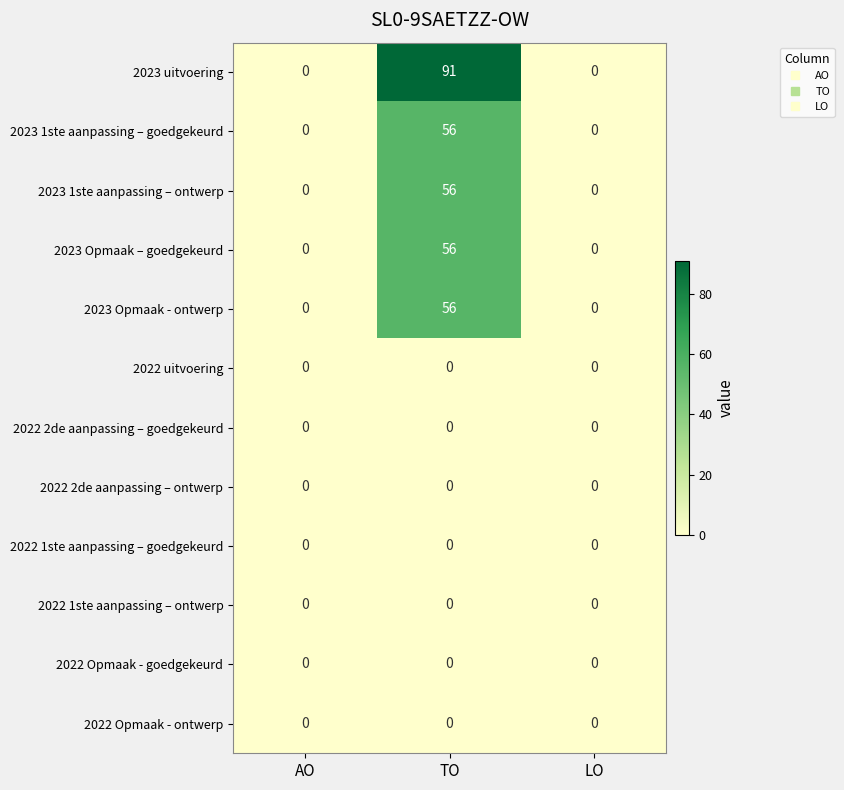

Is it true that 2023 1ste aanpassing – goedgekeurd equals 56 at TO?

True